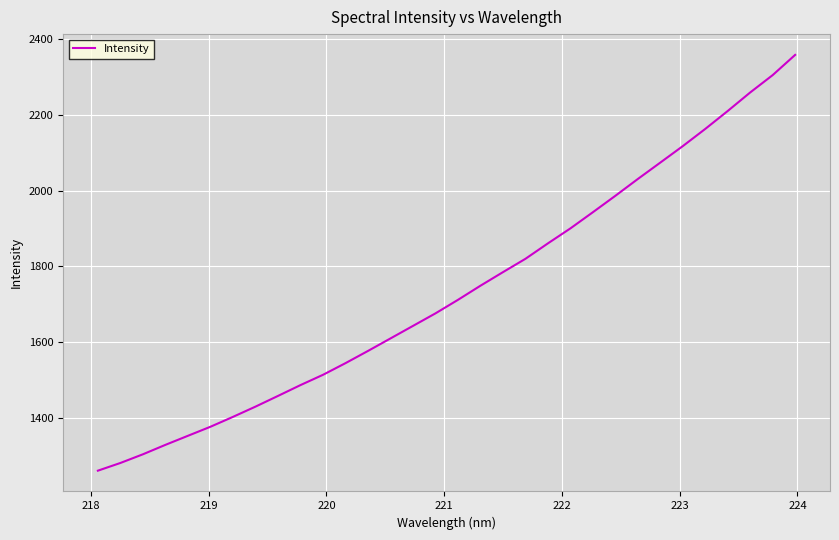

What is the difference between the maximum and minimum values?

1098.1